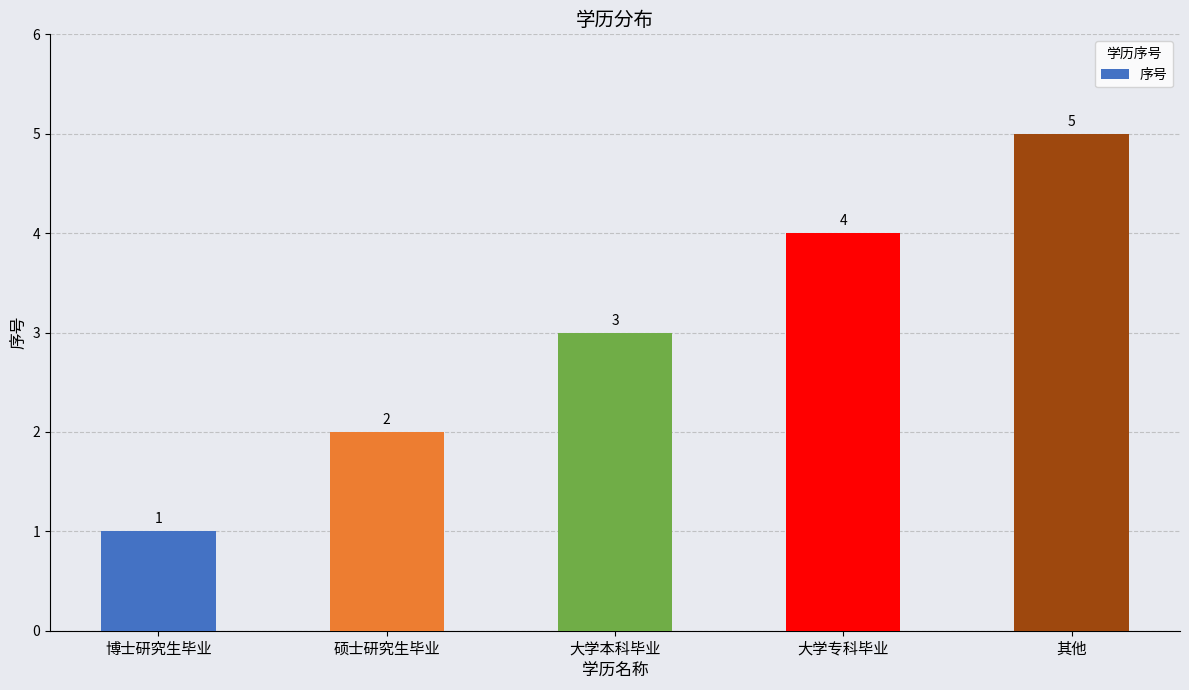

What is the change in value from 博士研究生毕业 to 硕士研究生毕业?

+1